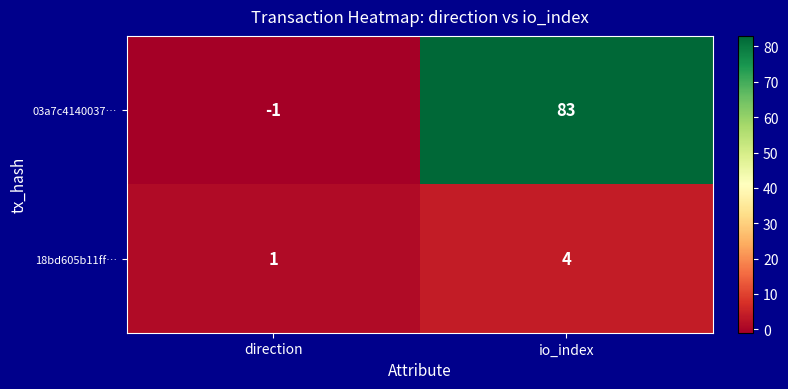

At which label is 18bd605b11ff… closest to 2?

direction